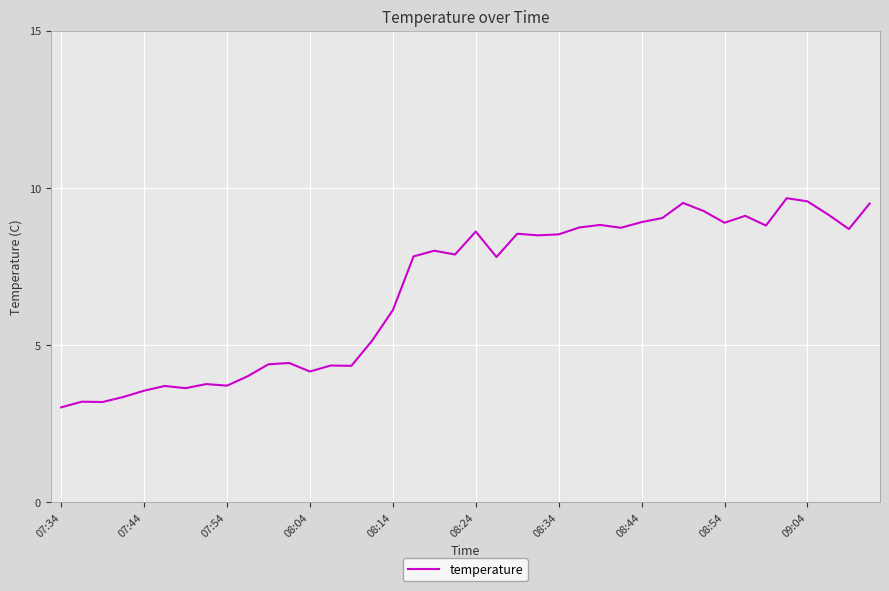

What is the greatest value displayed?

9.7